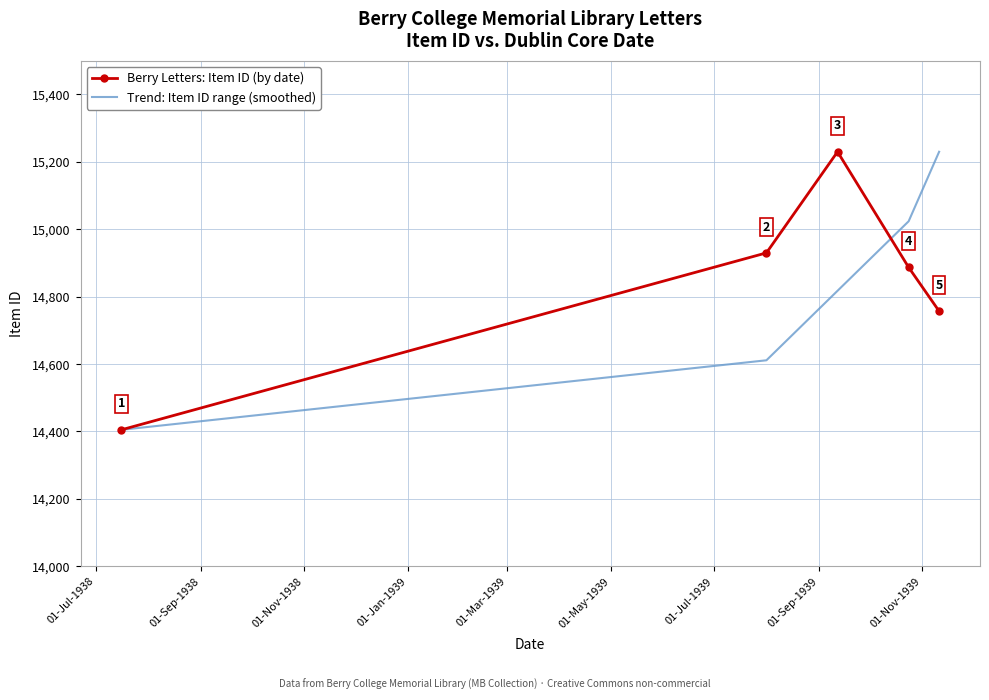

Which series has the largest total across all categories?

Berry Letters: Item ID (by date)